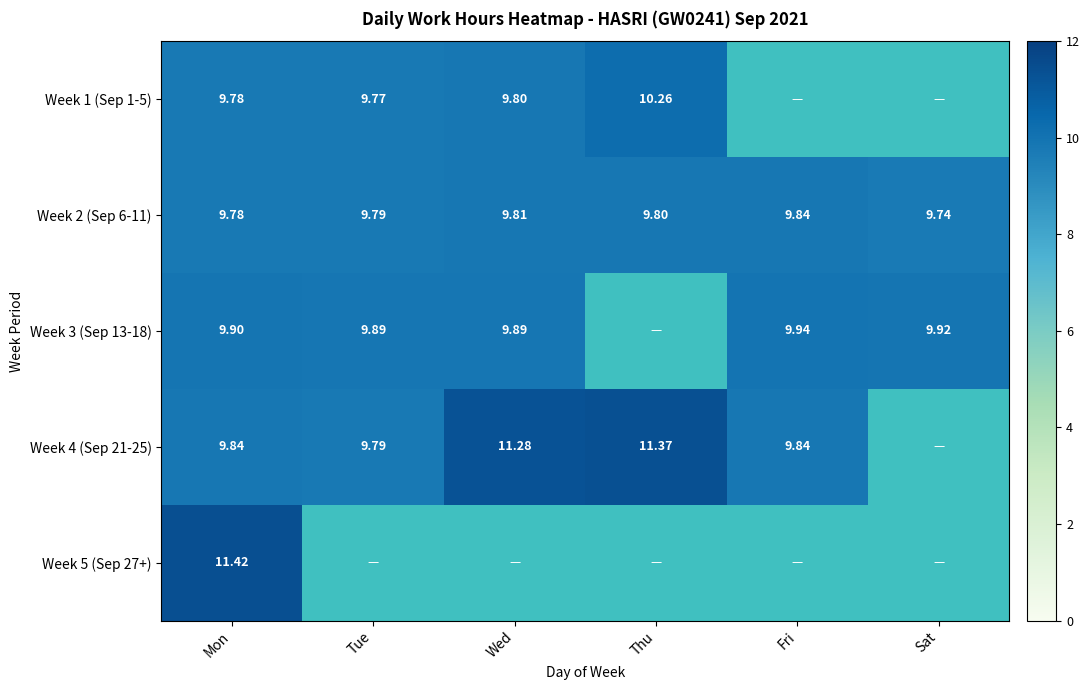

Where is Week 2 (Sep 6-11) nearest to the value 9?

Sat